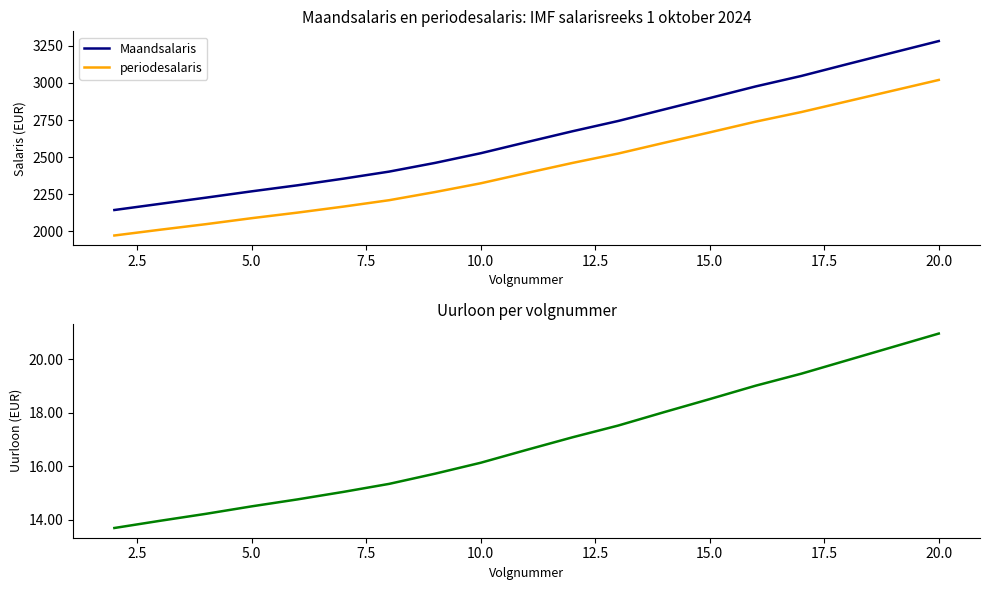

What is the minimum value for Maandsalaris?

2144.4